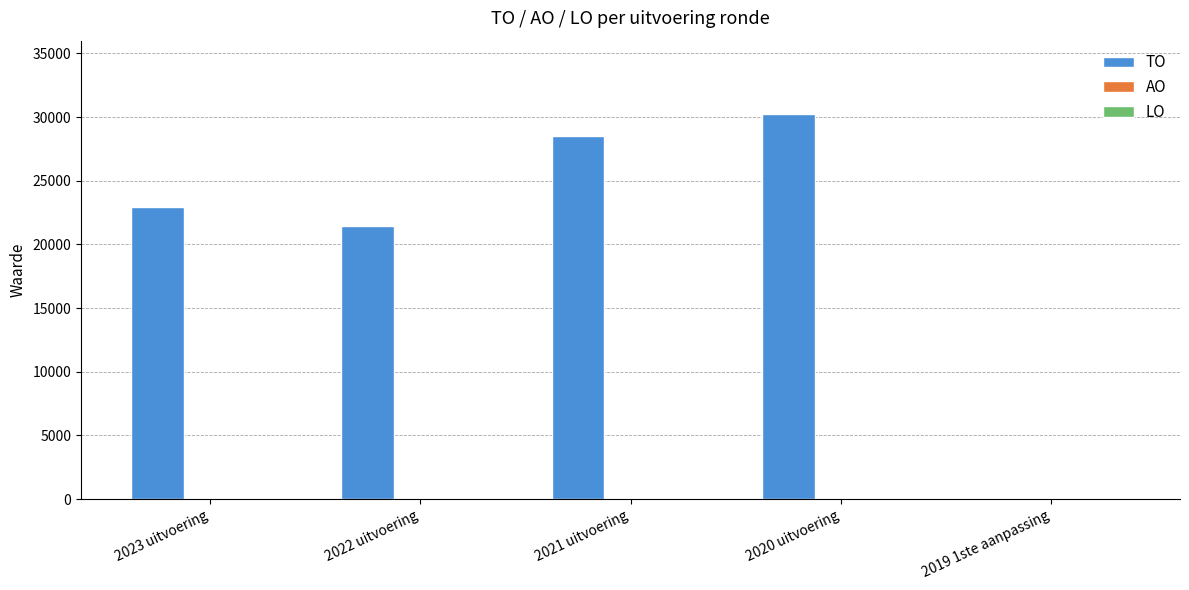

The chart shows a value of 43734 at 2020 uitvoering. True or false?

False